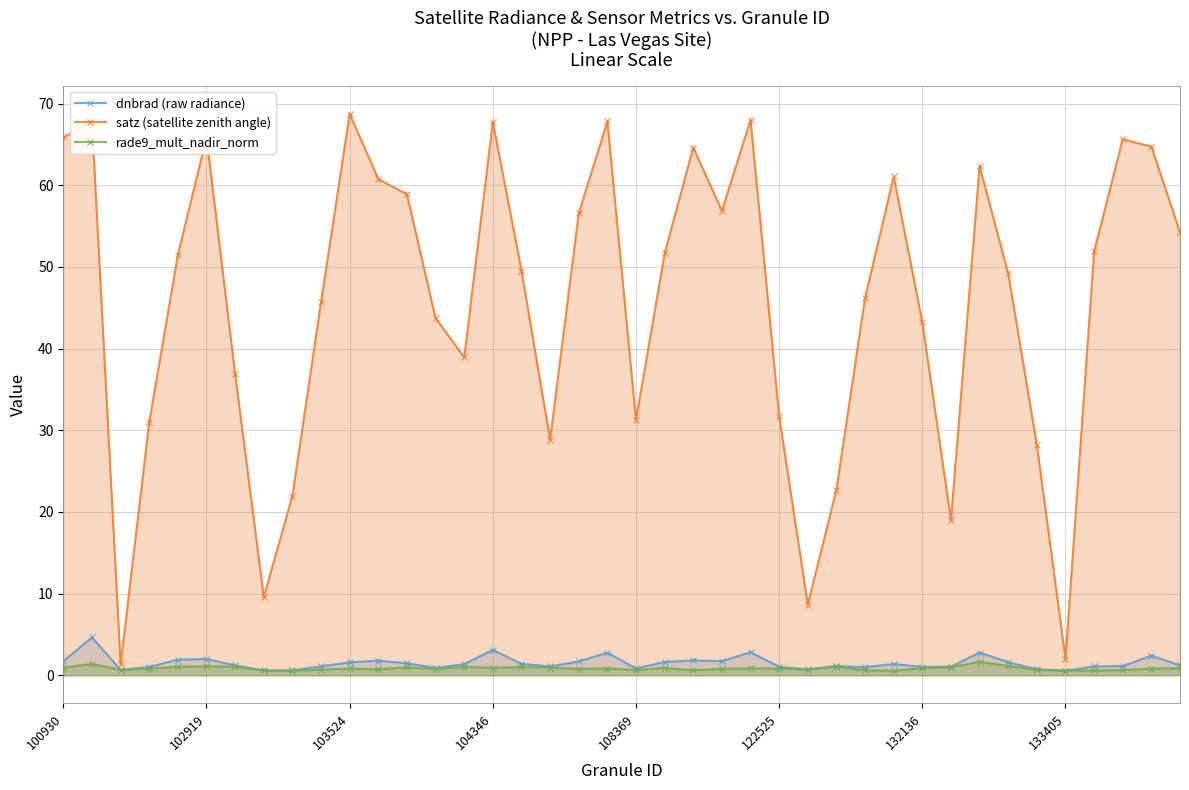

What is the maximum value shown in the chart?

68.7